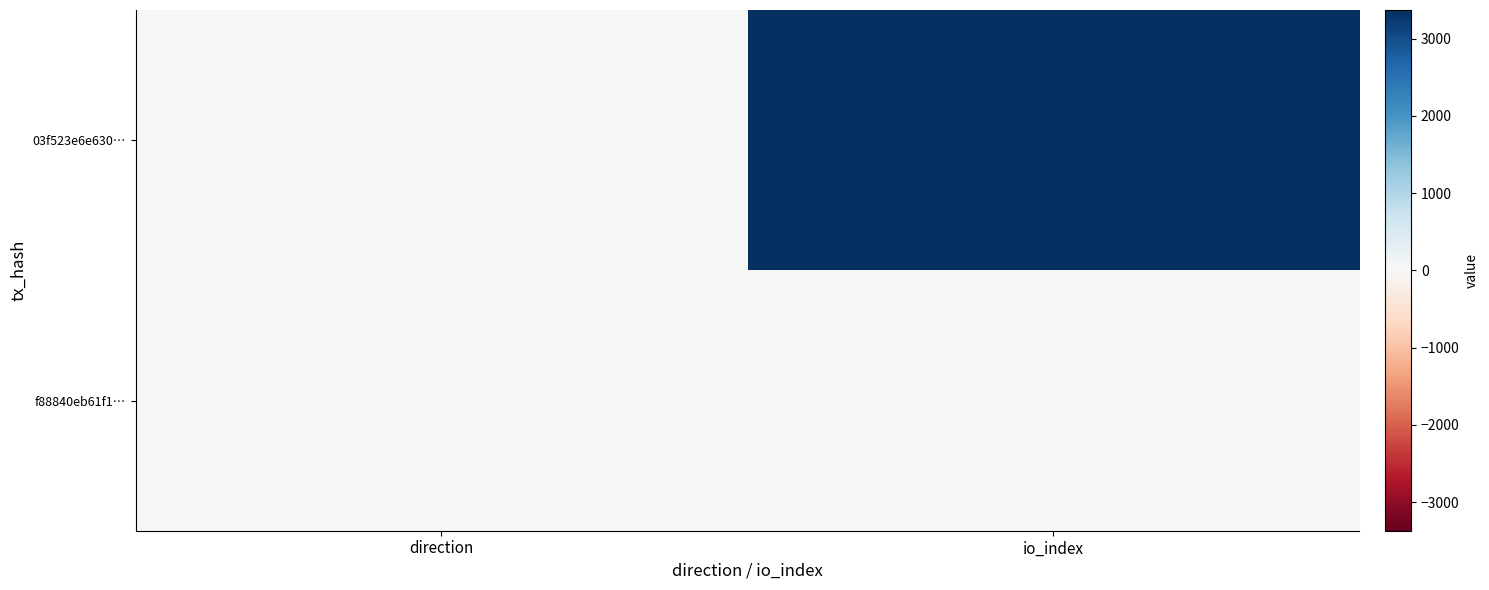

Rank the series by their maximum value, from lowest to highest.

f88840eb61f1…, 03f523e6e630…